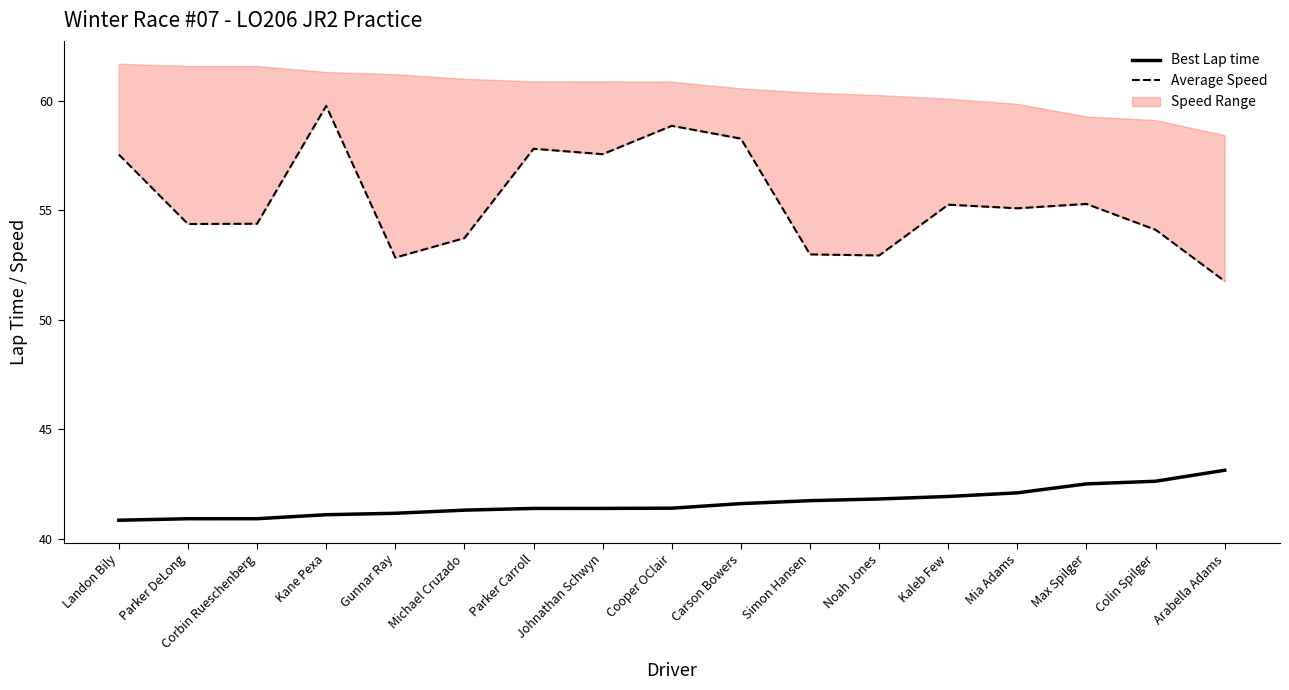

At how many categories does at least one series exceed 56?

6